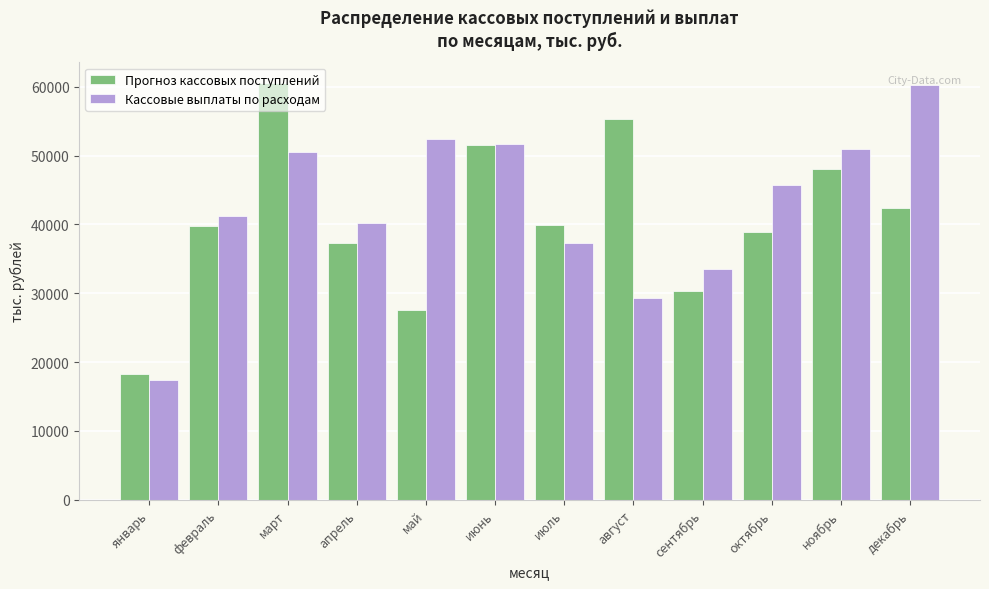

What is the total value across all series at декабрь?

102666.2